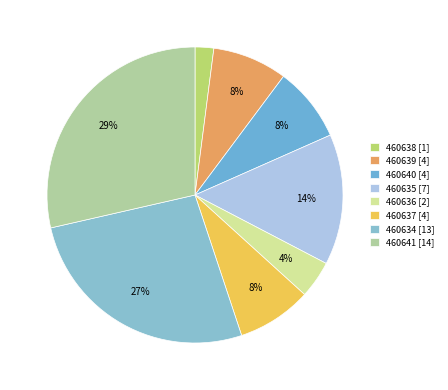

To the nearest percent, what portion does 460635 represent?

14%